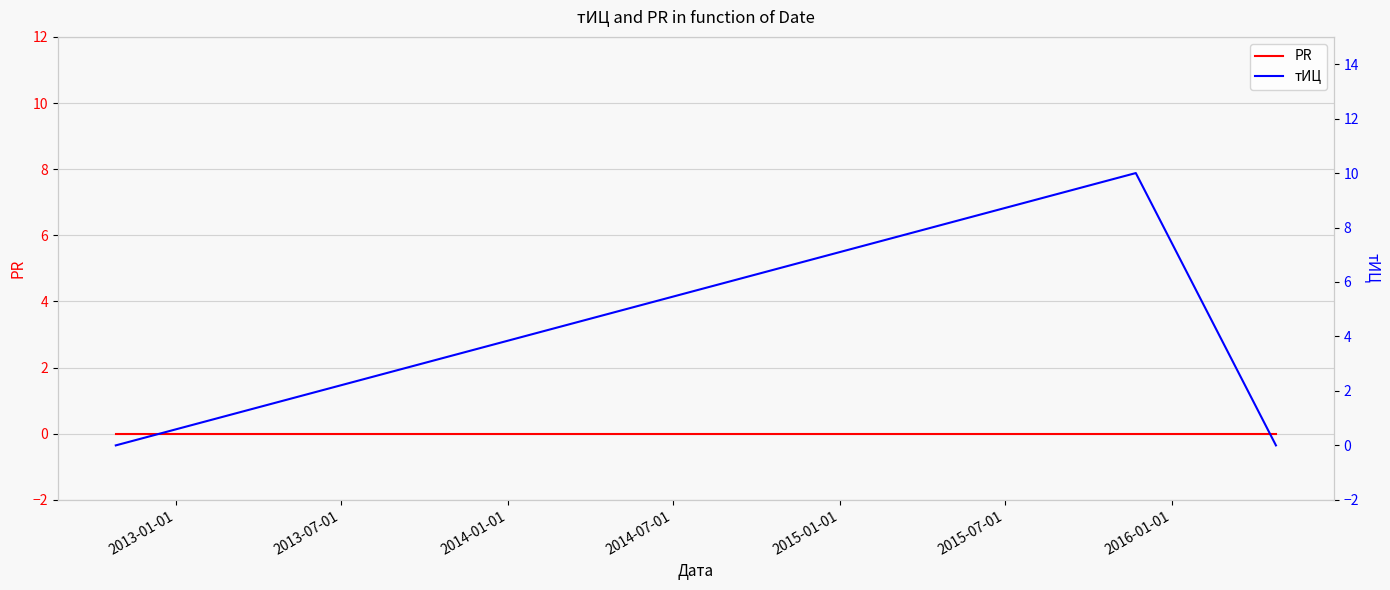

True or false: PR has a value of 0 at 2013-01-01.

True